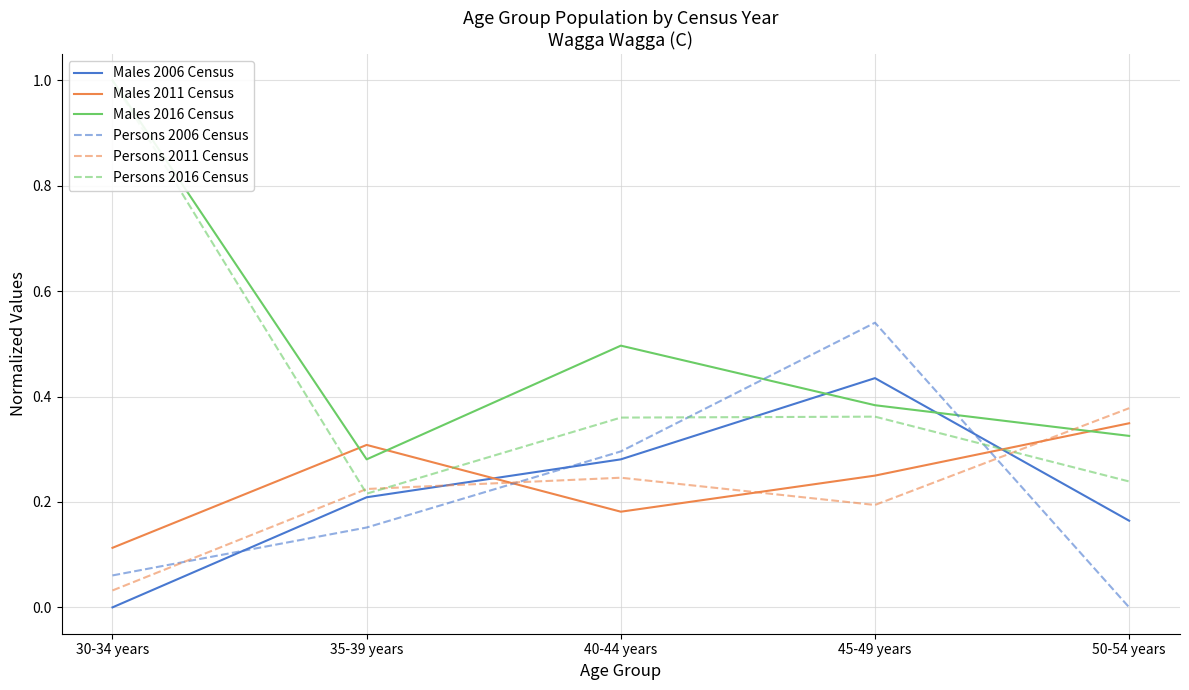

What is the value of the Persons 2011 Census point at the 2nd from the left?

0.2